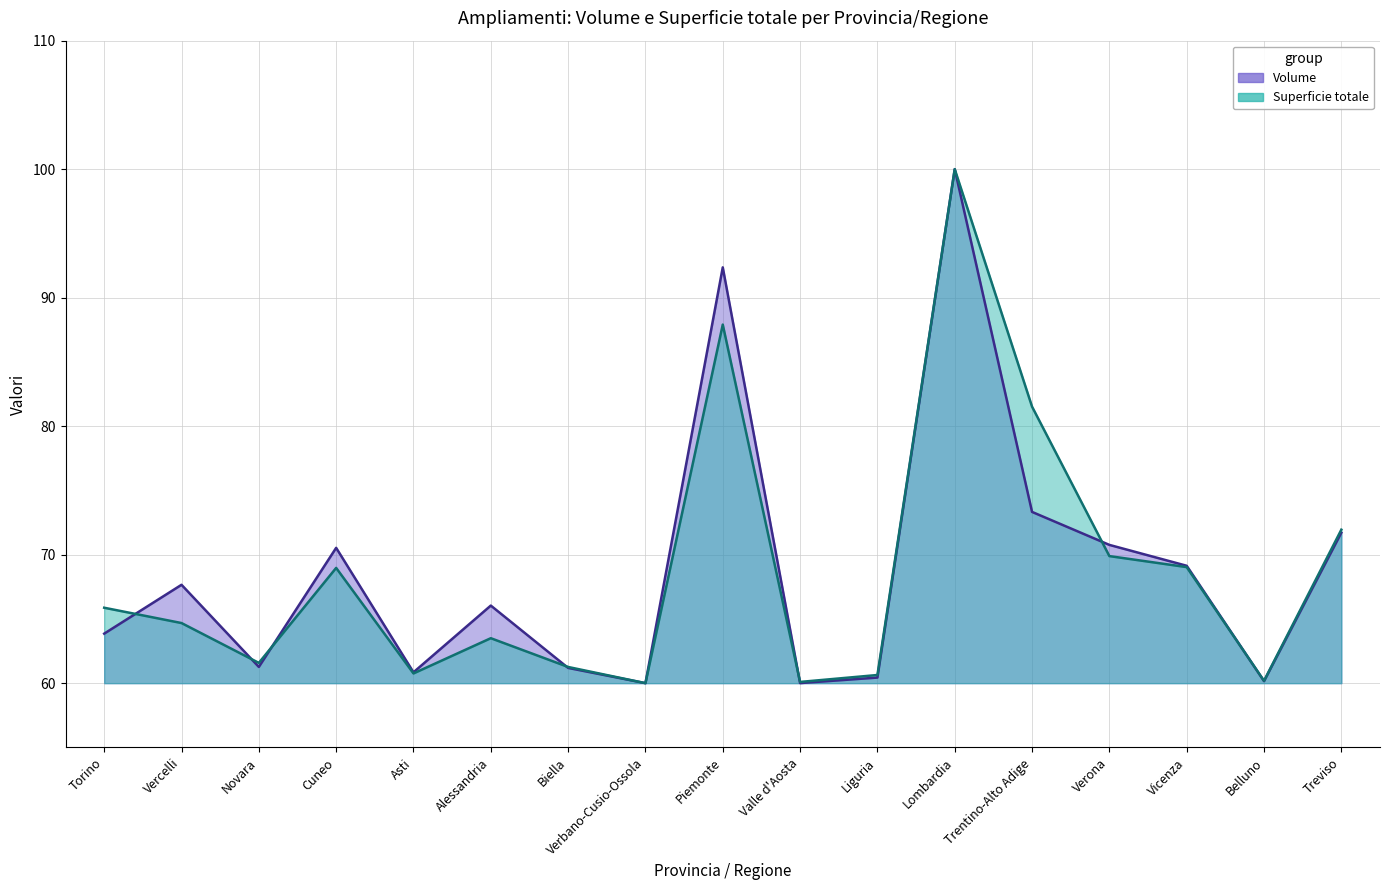

What is the difference between the maximum and second lowest values in the Volume (line) series?

40.0